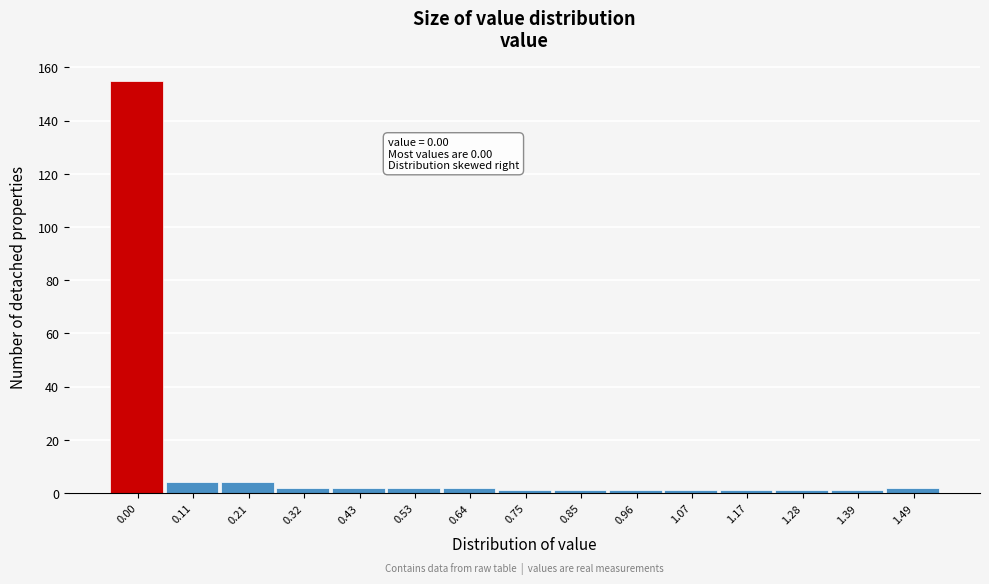

Reading left to right, extract all data points from this chart.

155	4	4	2	2	2	2	1	1	1	1	1	1	1	2